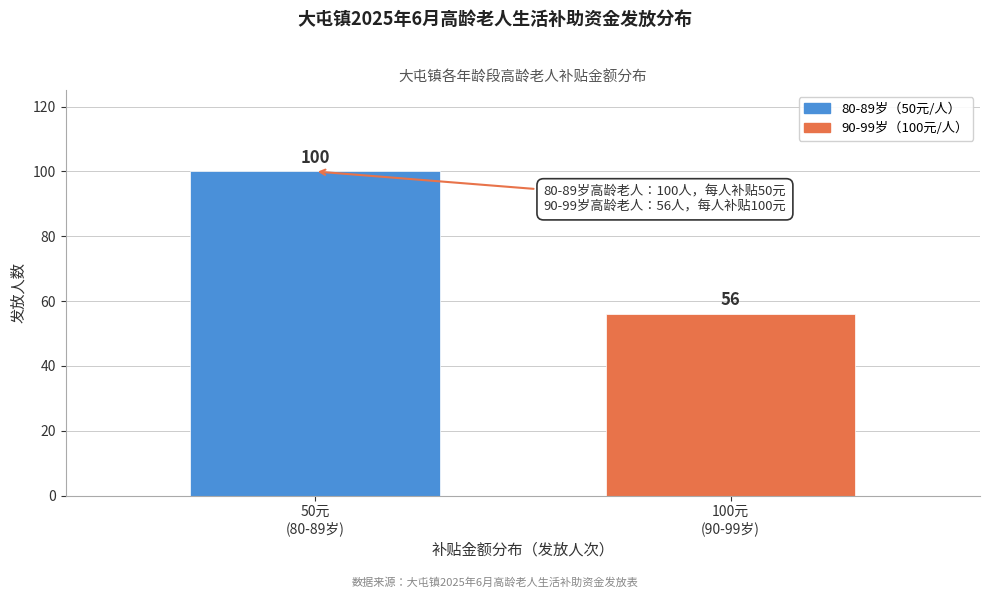

Reading left to right, transcribe all the data shown in this chart.

100	56